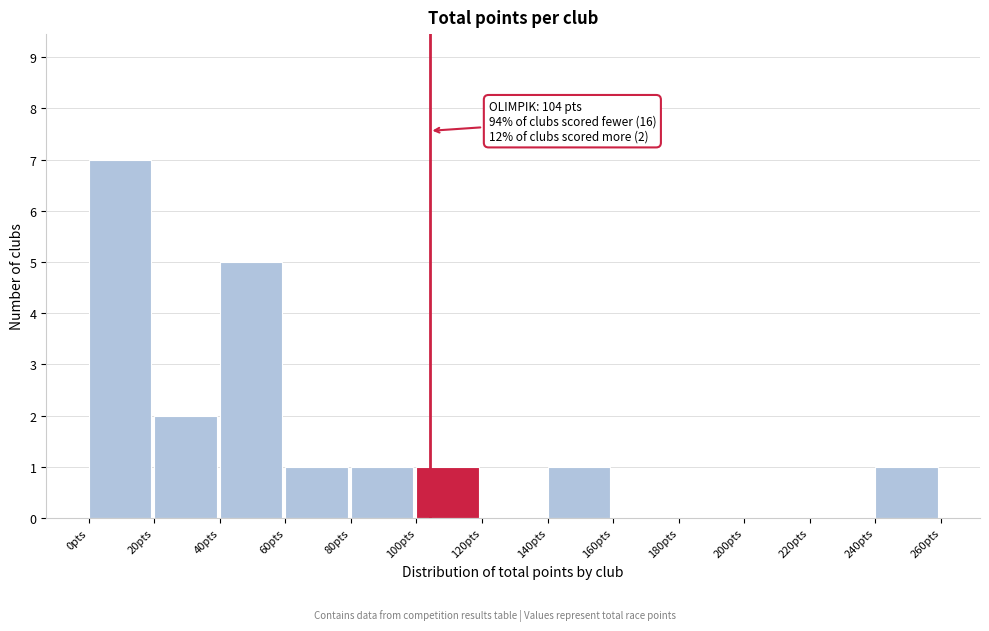

Which range on the x-axis has the tallest bar?

0 to 20